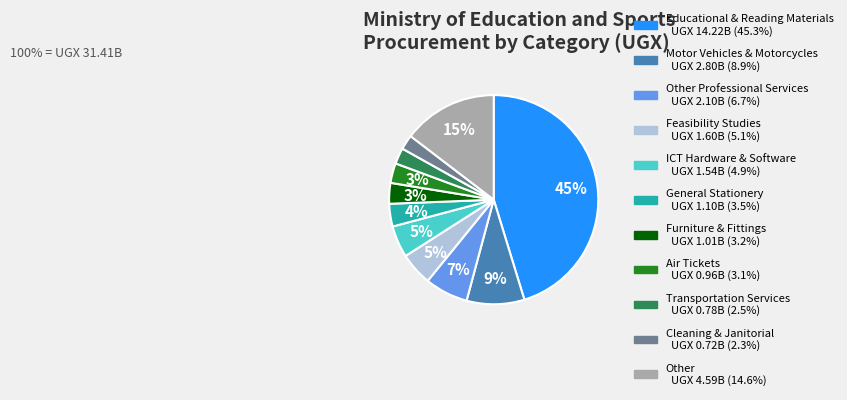

Is there any slice that represents more than half of the pie?

No